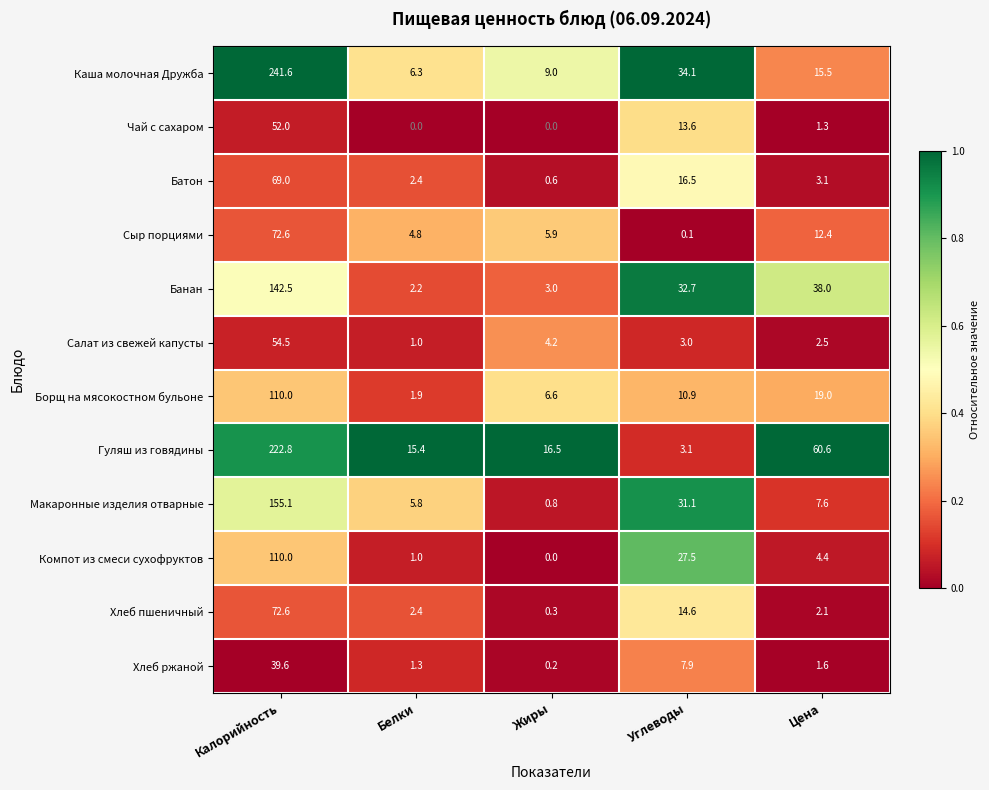

What is the sum of the Чай с сахаром values at Жиры and Углеводы?

13.6